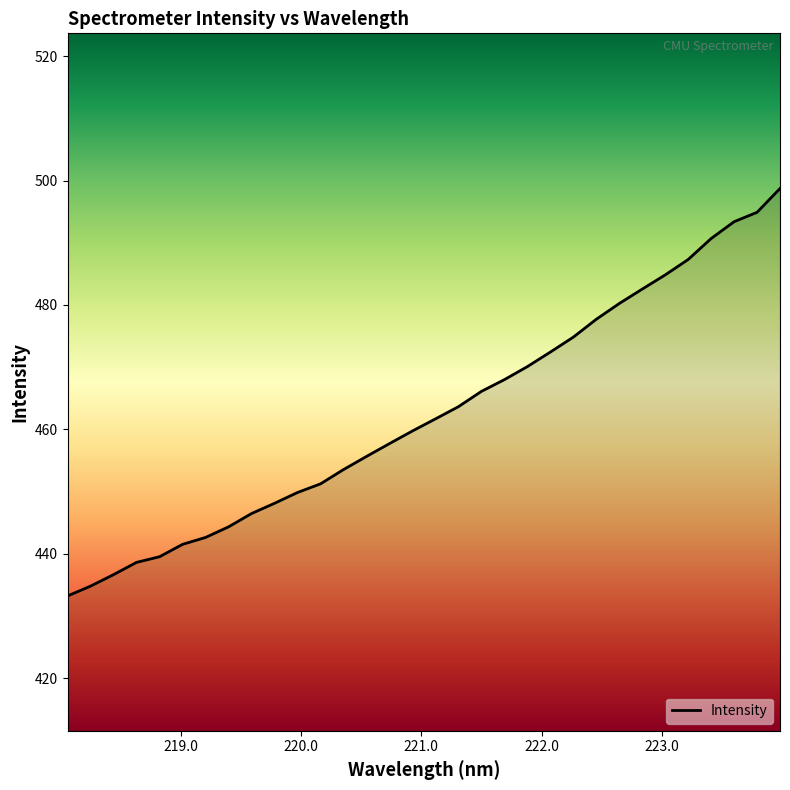

How many lines are shown in the chart?

1